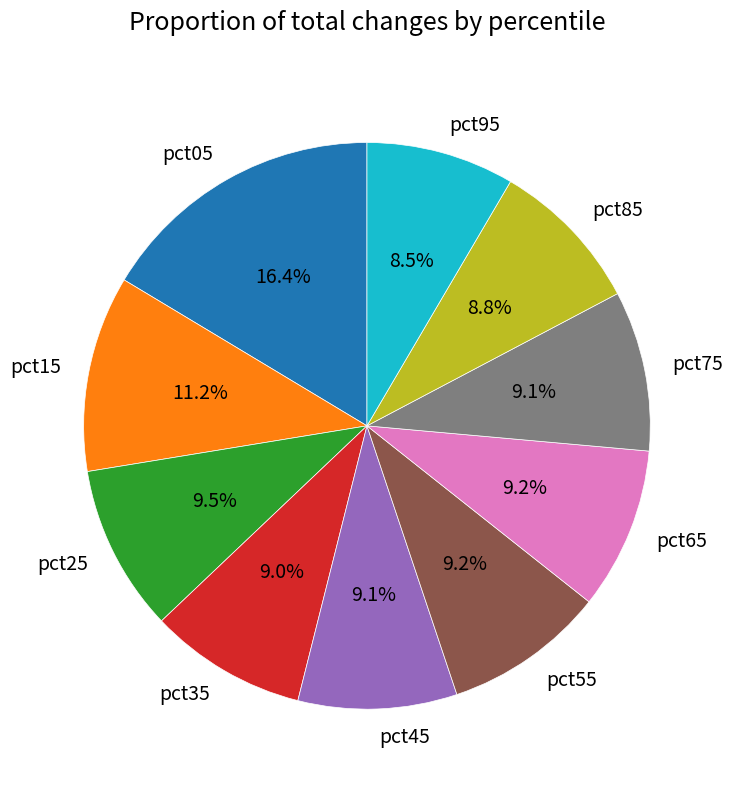

What is the largest slice in the pie chart?

pct05